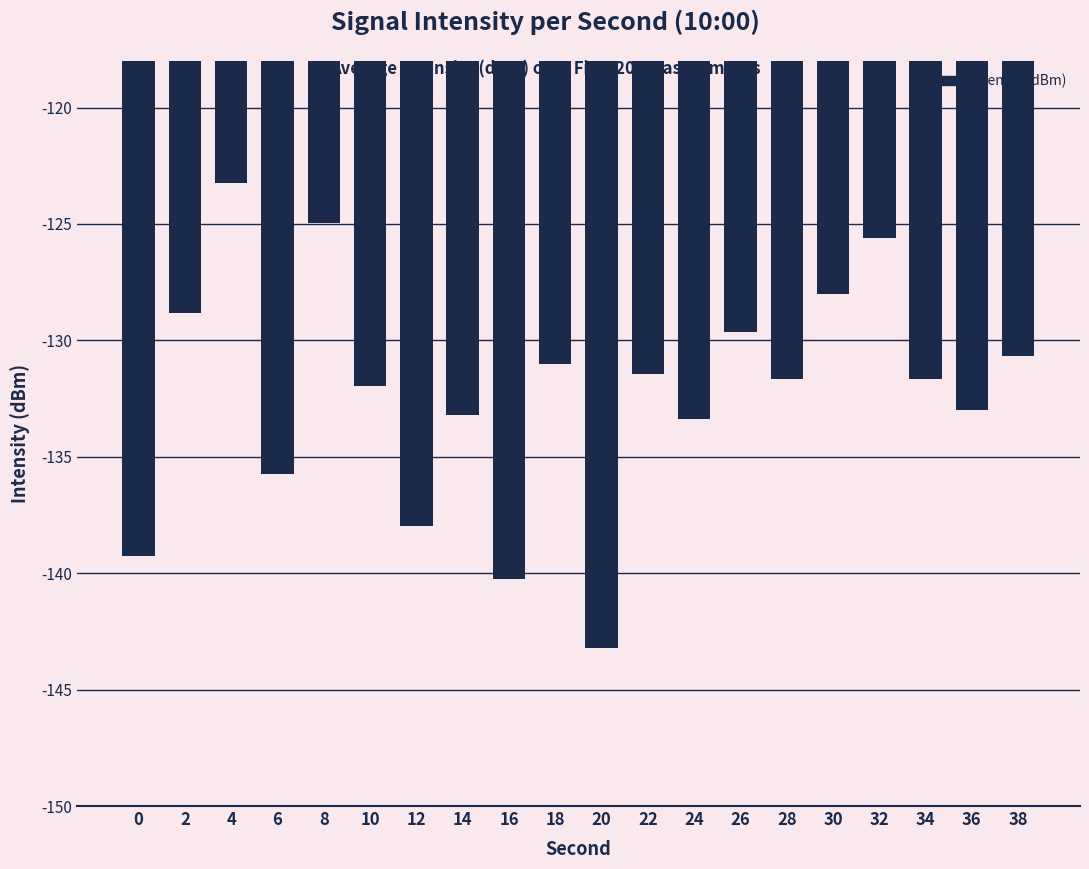

What is the greatest value displayed?

-123.2